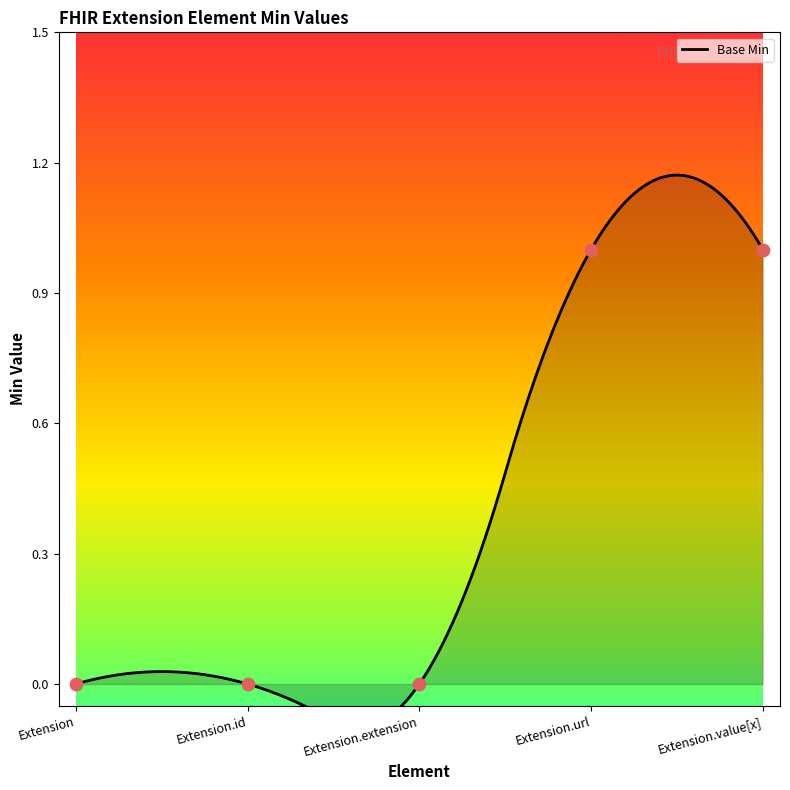

Between Extension.extension and Extension, which is larger?

Extension.extension